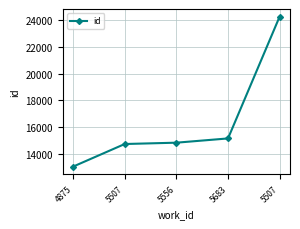

What is the change in value from 5556 to 5507?

+9408